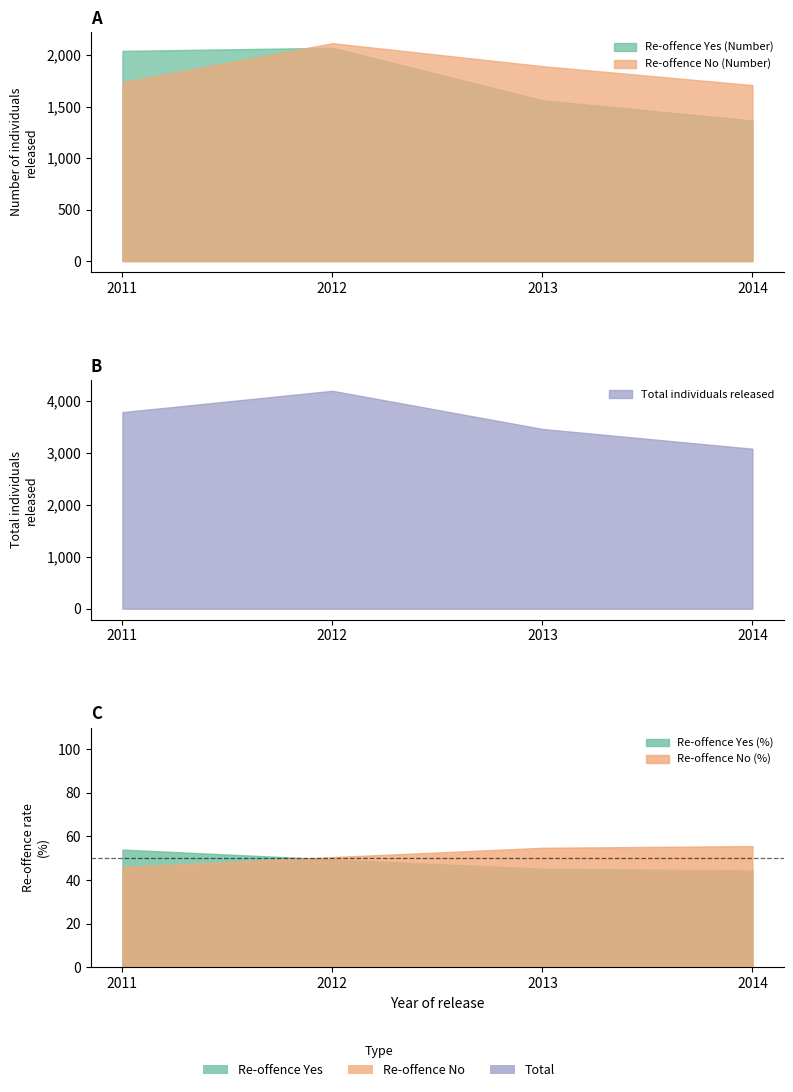

List the labels in order of Re-offence Yes (%) value, smallest first.

2014, 2013, 2012, 2011